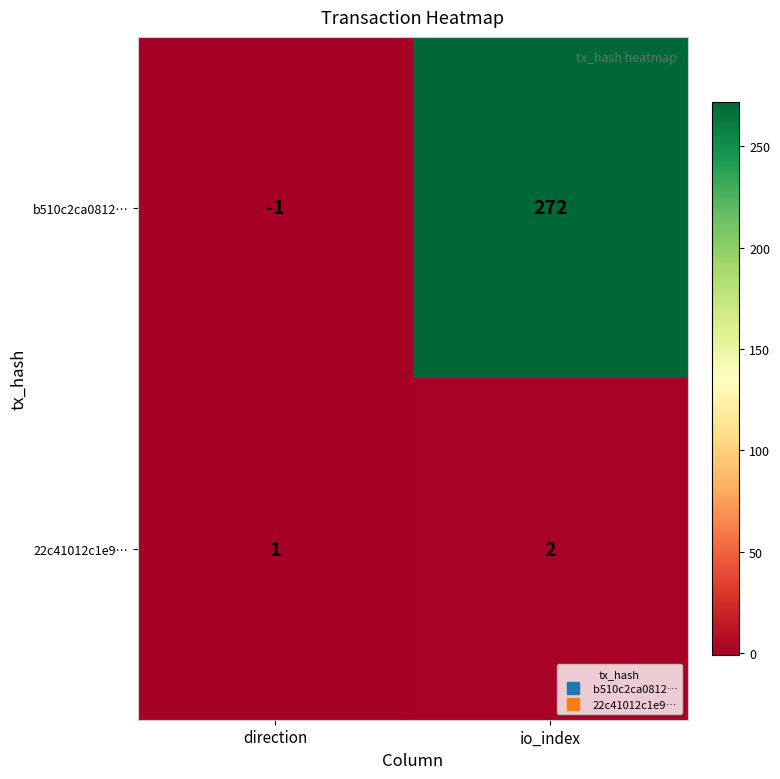

The 22c41012c1e9… series shows 3 at io_index. True or false?

False